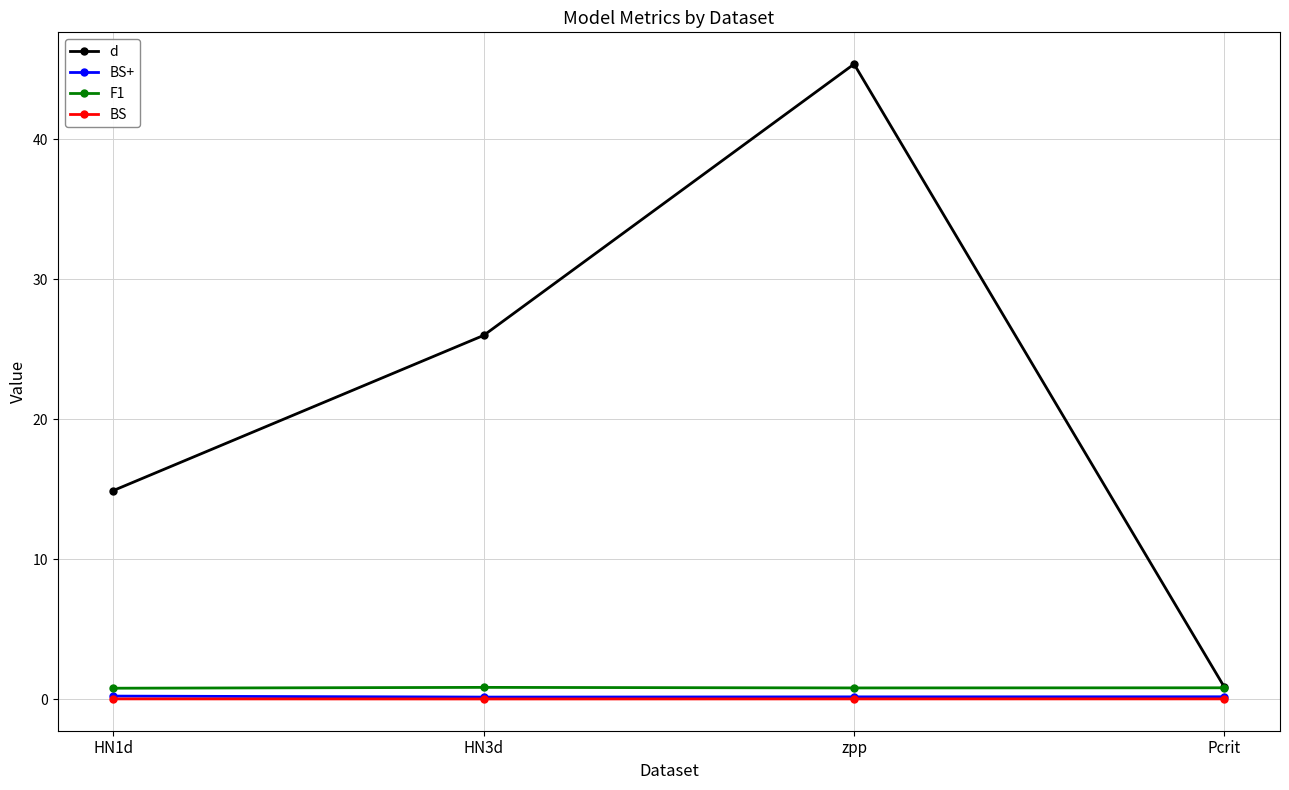

True or false: BS and F1 cross at least once.

False